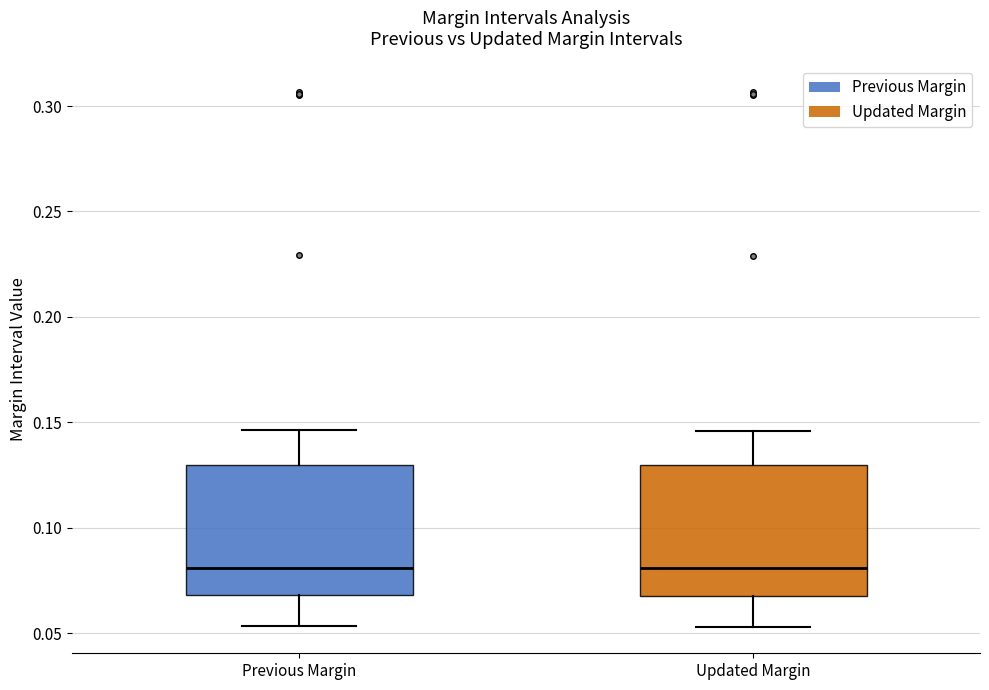

Reading left to right, read every box against the y-axis: the position of its median line, the range the box covers, and the ends of its whiskers. The values are not printed on the chart, so give them approximately, as read against the axis.

Previous Margin: median 0.080, box 0.070 to 0.130, whiskers 0.055 to 0.145
Updated Margin: median 0.080, box 0.070 to 0.130, whiskers 0.055 to 0.145